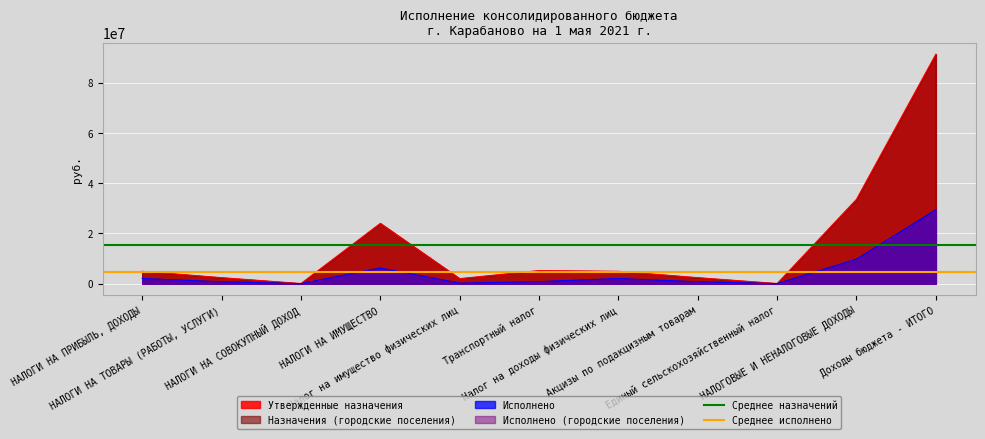

What is the highest value of the Утвержденные назначения series?

91347900.0